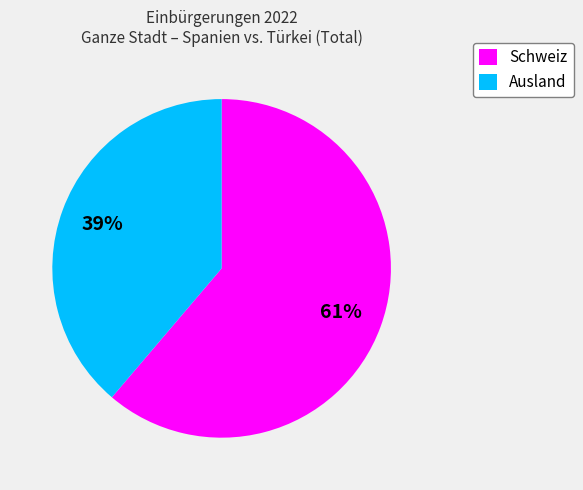

What is the ratio of the value at Ausland to the value at Schweiz?

0.6